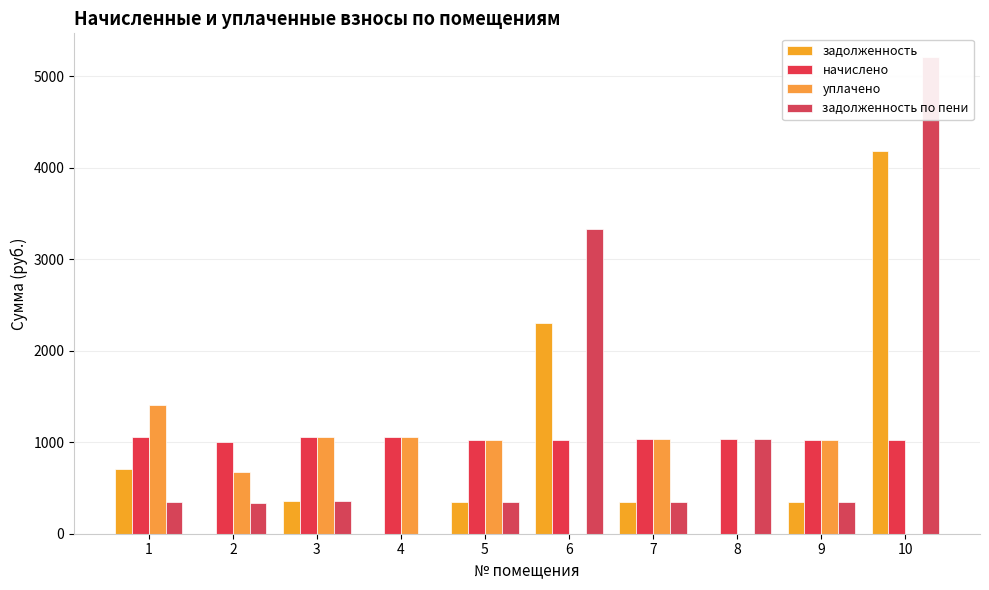

Reading right to left, list all the values displayed in this chart.

задолженность: 10=4182.8	9=342.9	8=0.0	7=346.6	6=2308.0	5=342.9	4=0.0	3=352.7	2=0.0	1=703.0
начислено: 10=1025.0	9=1028.7	8=1036.0	7=1039.7	6=1025.0	5=1028.7	4=1061.8	3=1058.2	2=1006.6	1=1054.5
уплачено: 10=0.0	9=1028.7	8=0.0	7=1039.7	6=0.0	5=1028.7	4=1061.8	3=1058.2	2=671.0	1=1406.0
задолженность по пени: 10=5207.8	9=342.9	8=1036.0	7=346.6	6=3333.0	5=342.9	4=0.0	3=352.7	2=335.5	1=351.5